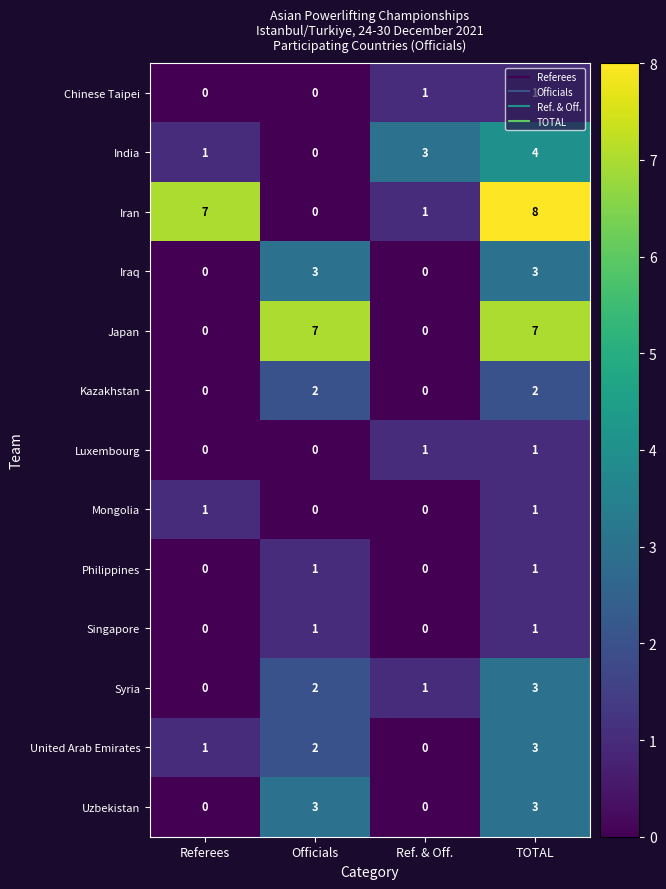

Between Referees and TOTAL, which series saw the biggest shift?

Japan